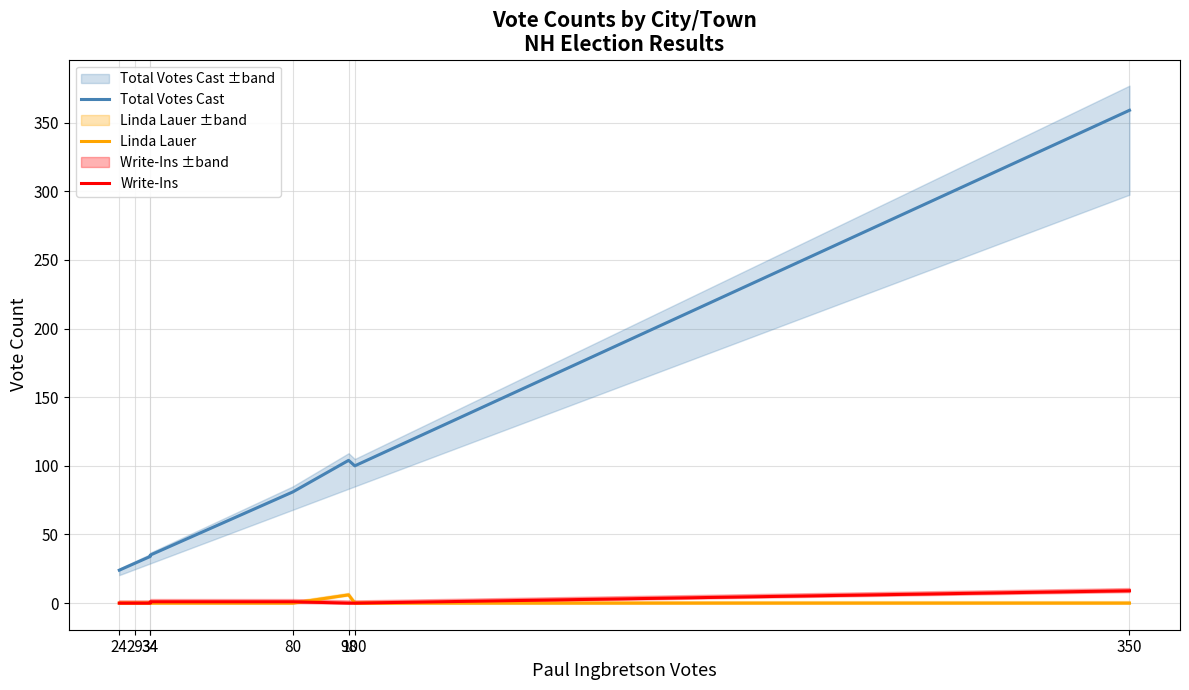

How many categories are shown in the chart?

8